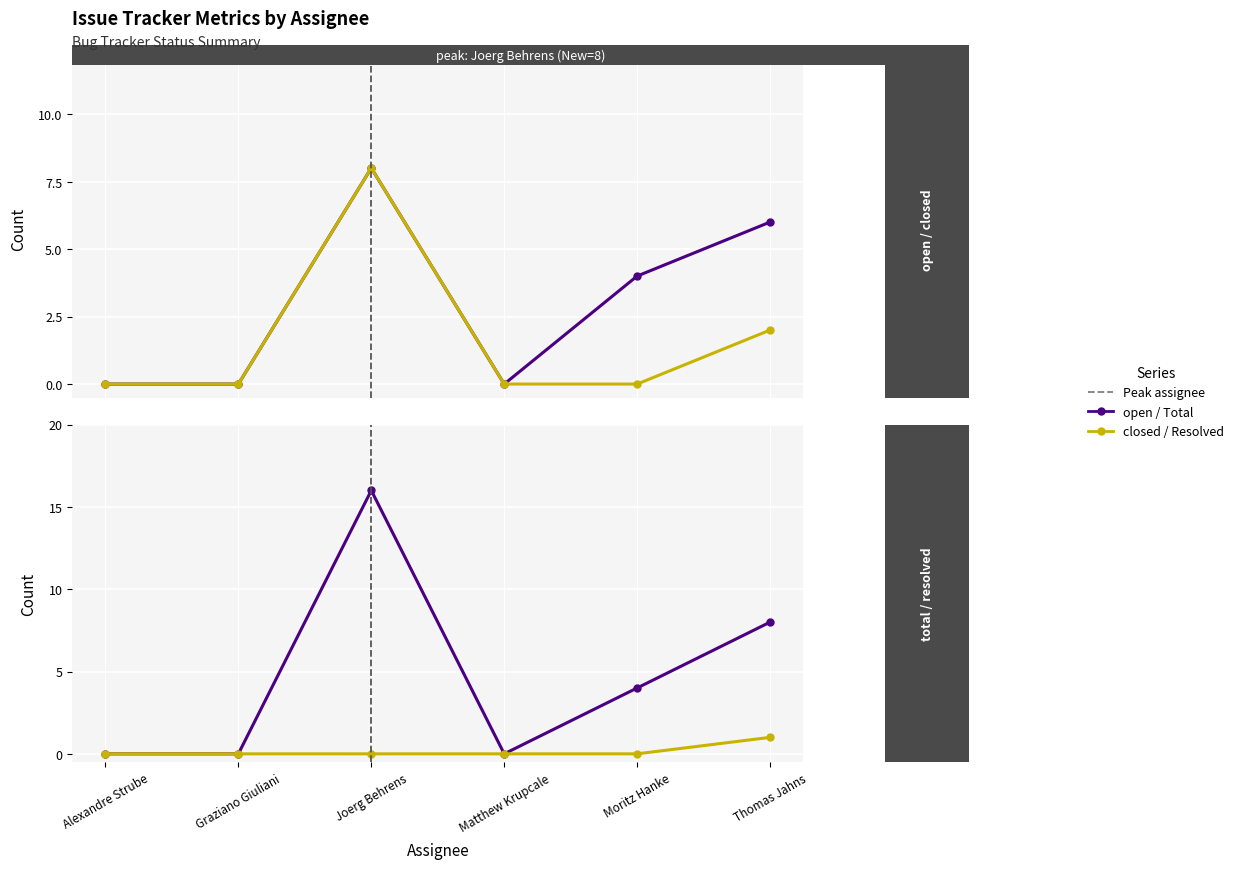

What is the difference between the maximum and minimum values in the closed series?

8